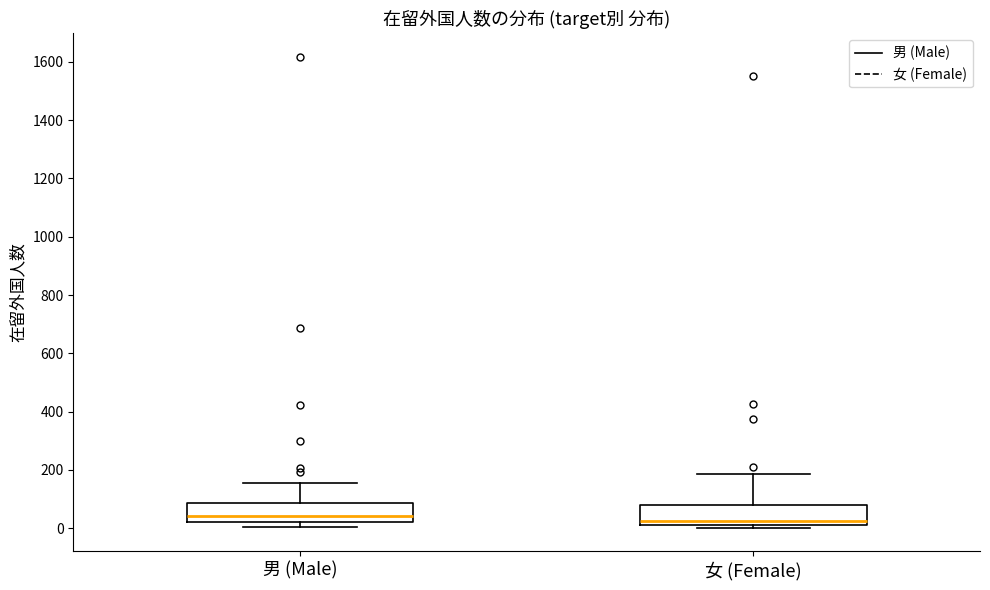

Reading left to right, read every box against the y-axis: the position of its median line, the range the box covers, and the ends of its whiskers. The values are not printed on the chart, so give them approximately, as read against the axis.

男 (Male): median 40, box 20 to 80, whiskers 0 to 160
女 (Female): median 20, box 0 to 80, whiskers 0 (just below the box's lower edge) to 180